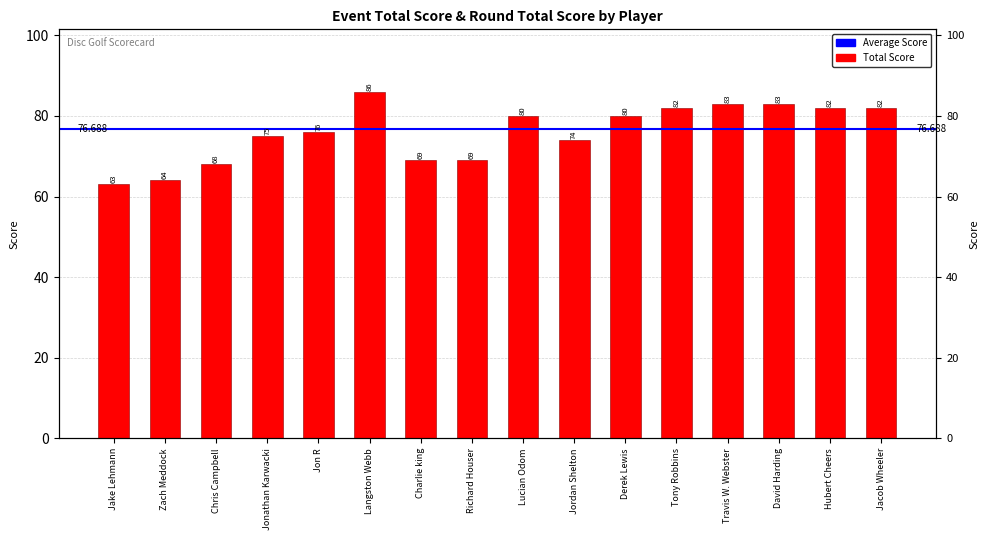

Which label corresponds to the largest value in the chart?

Langston Webb